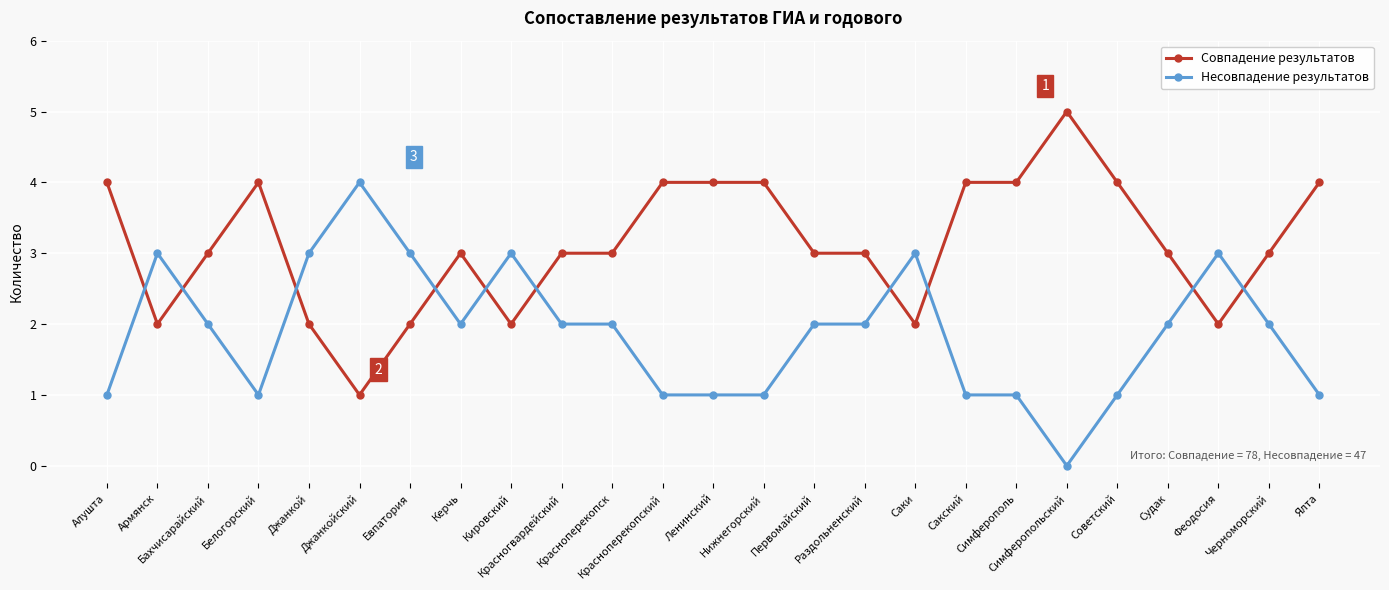

What is the total value across all series at Джанкой?

5